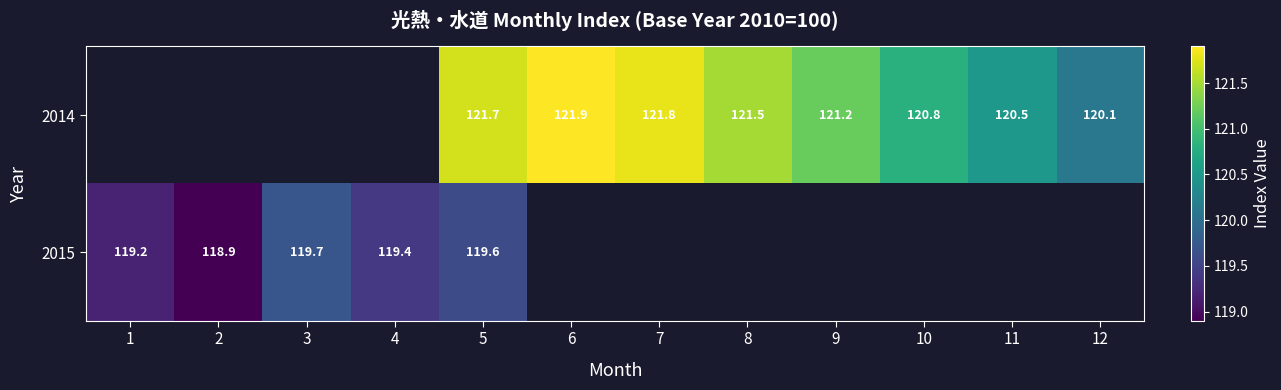

The value of 2014 at 5 is 191.9. True or false?

False